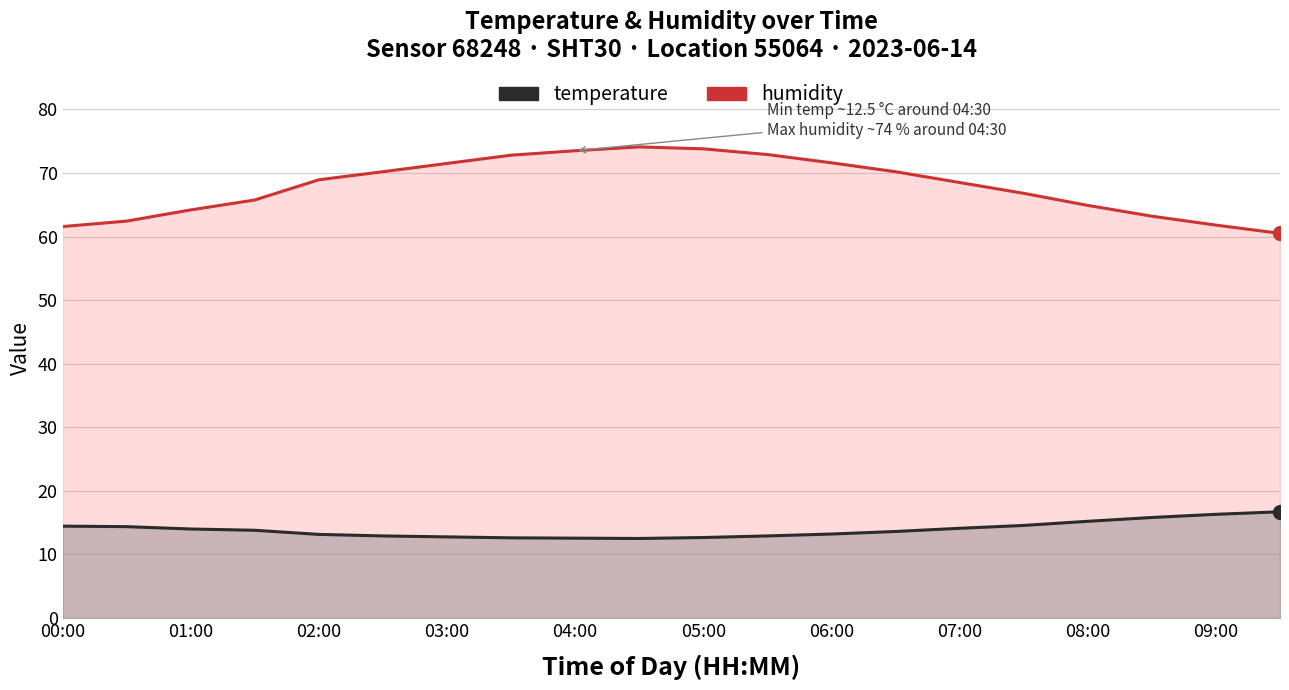

How many lines are shown in the chart?

2